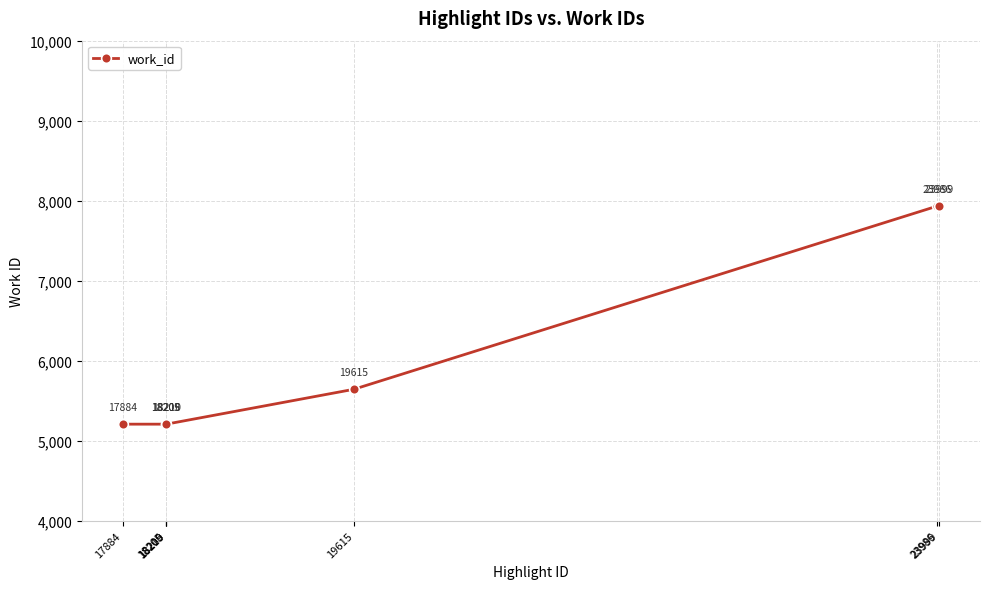

What value does the data have at 23986, to the nearest 50?

7950